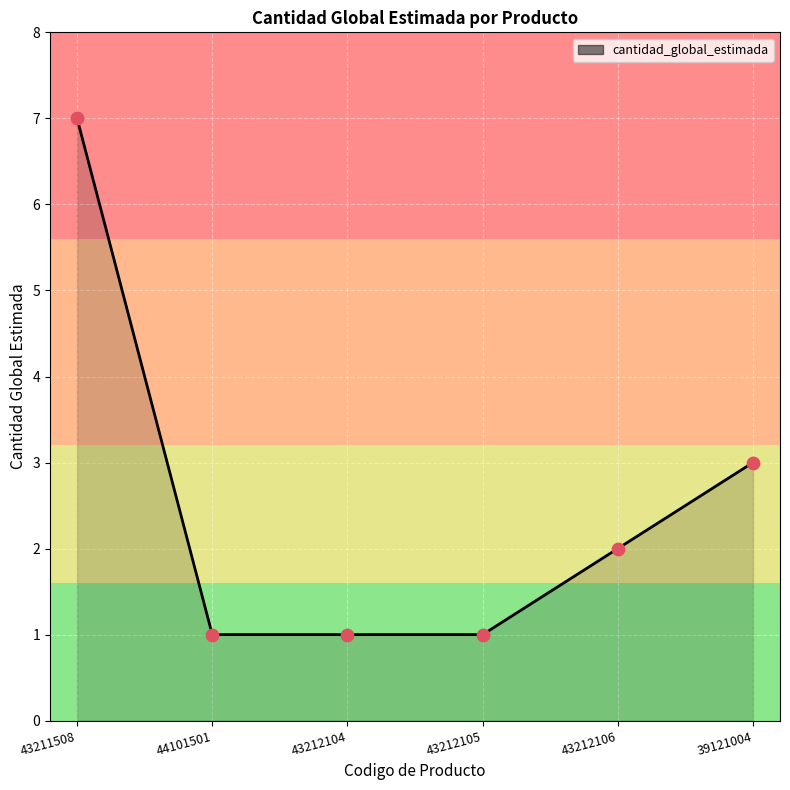

What is the ratio of the value at 43212104 to the value at 39121004?

0.3